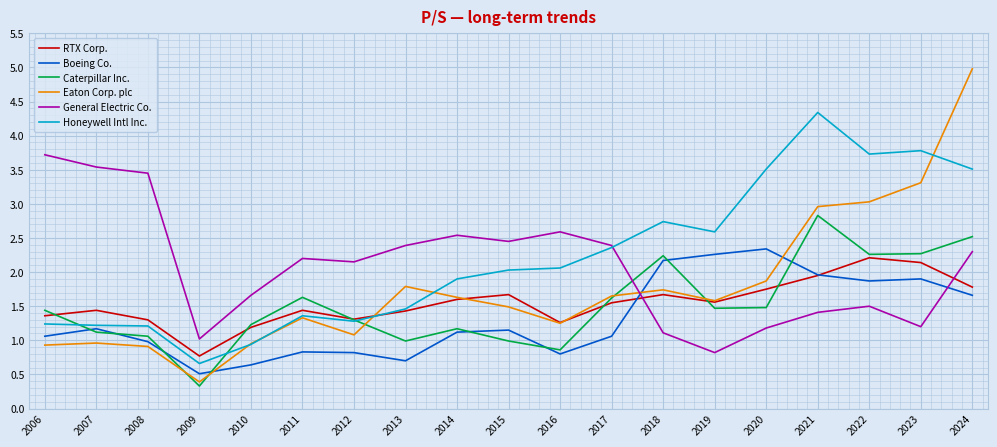

At which category is the sum across all series the highest?

2024